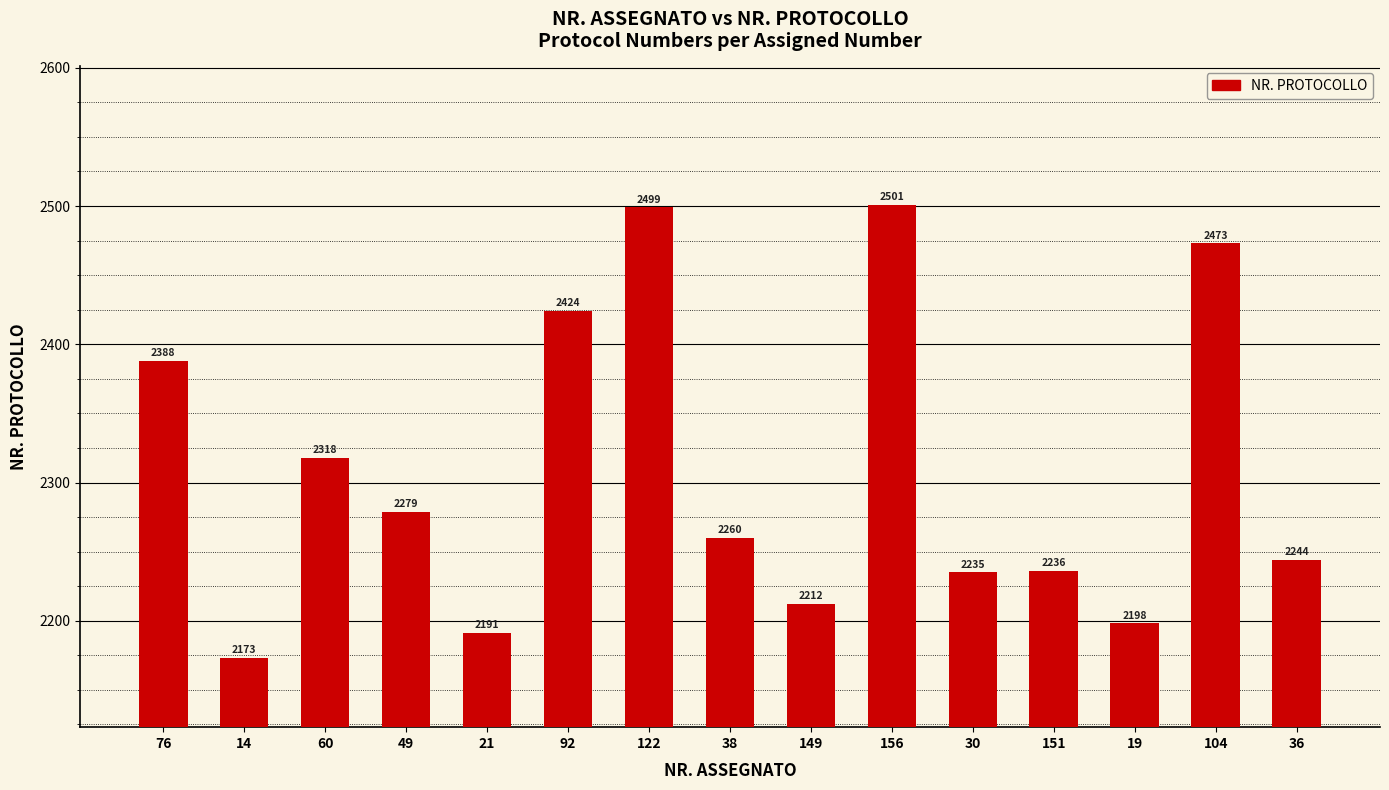

Which category has the lowest value across all series?

14